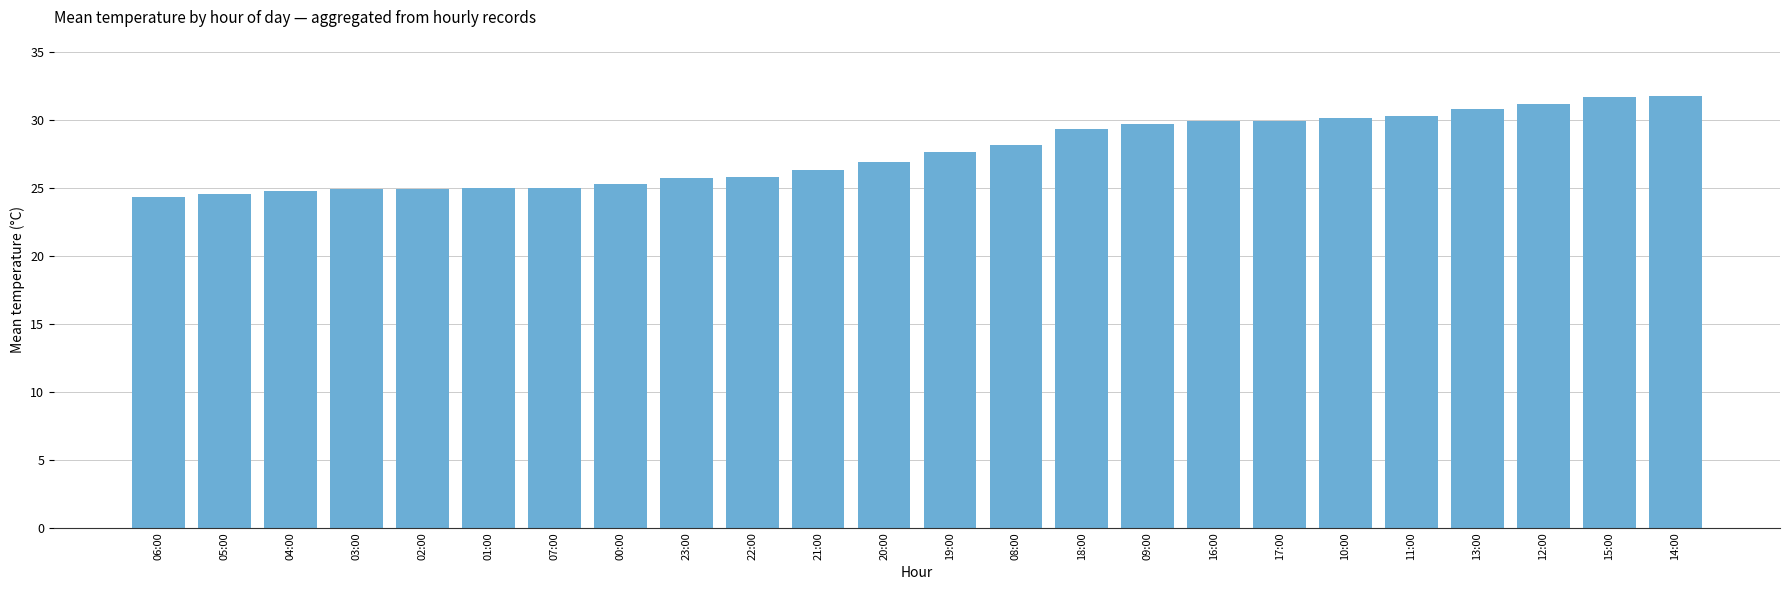

What is the minimum value shown in the chart?

24.4